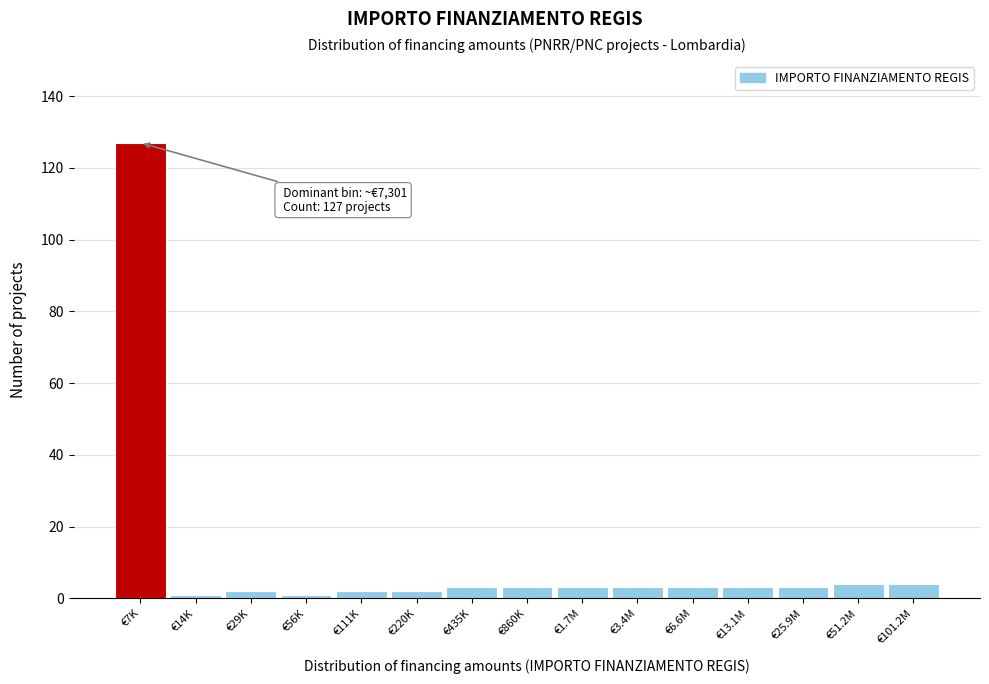

Reading right to left, transcribe all the data shown in this chart.

€101.2M=4	€51.2M=4	€25.9M=3	€13.1M=3	€6.6M=3	€3.4M=3	€1.7M=3	€860K=3	€435K=3	€220K=2	€111K=2	€56K=1	€29K=2	€14K=1	€7K=127